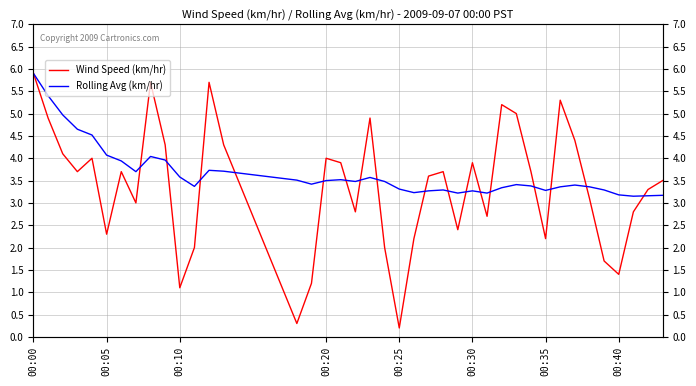

Which series has the largest range (max minus min)?

Wind Speed (km/hr)